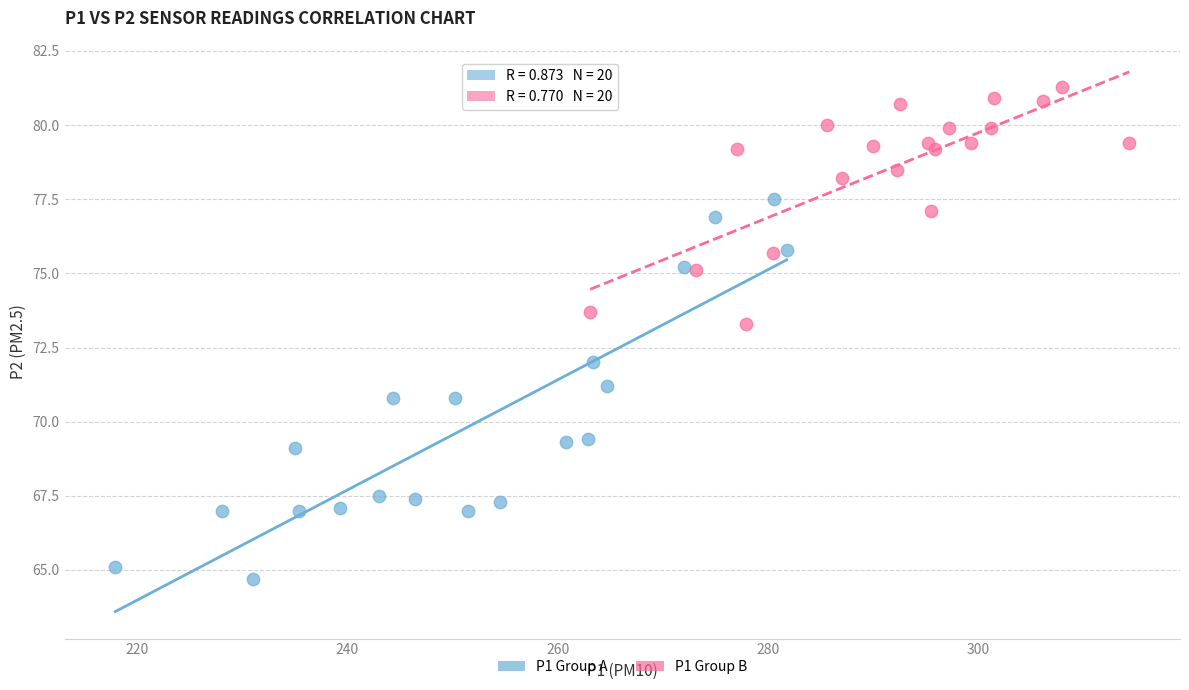

Which series has the widest spread of Y values?

P1 Group A